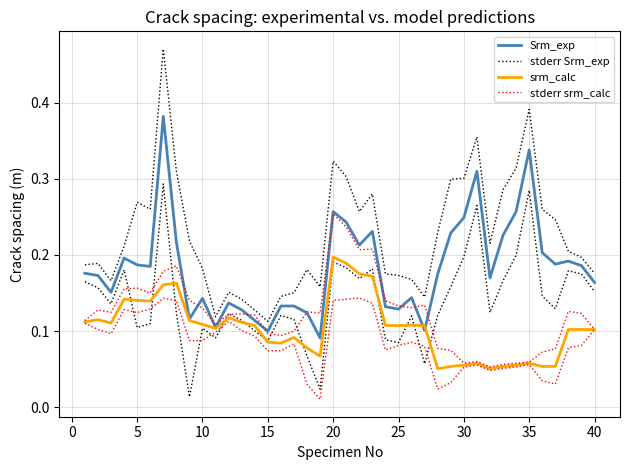

Rank the series by their average value, from lowest to highest.

srm_calc, stderr srm_calc, Srm_exp, stderr Srm_exp